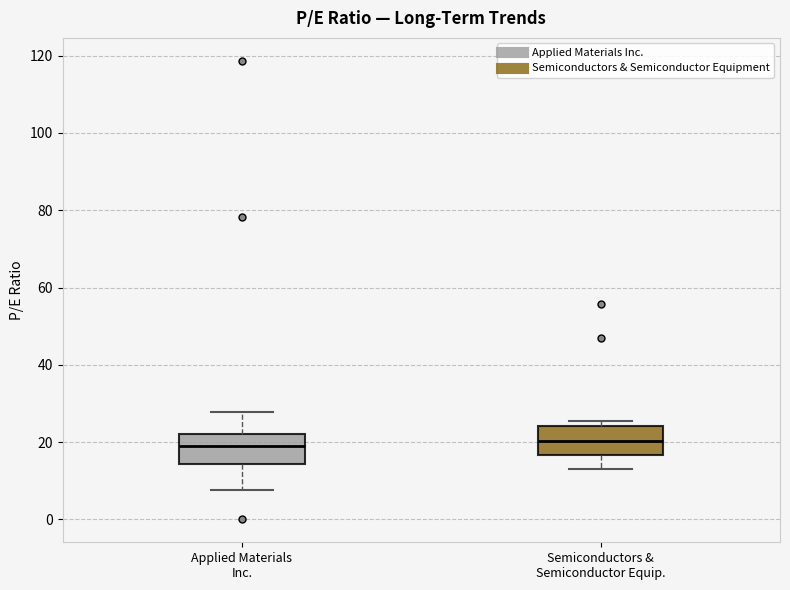

Where does the lower whisker of the box for Applied Materials Inc. end on the y-axis? The values are not printed on the chart, so give them approximately, as read against the axis.

8